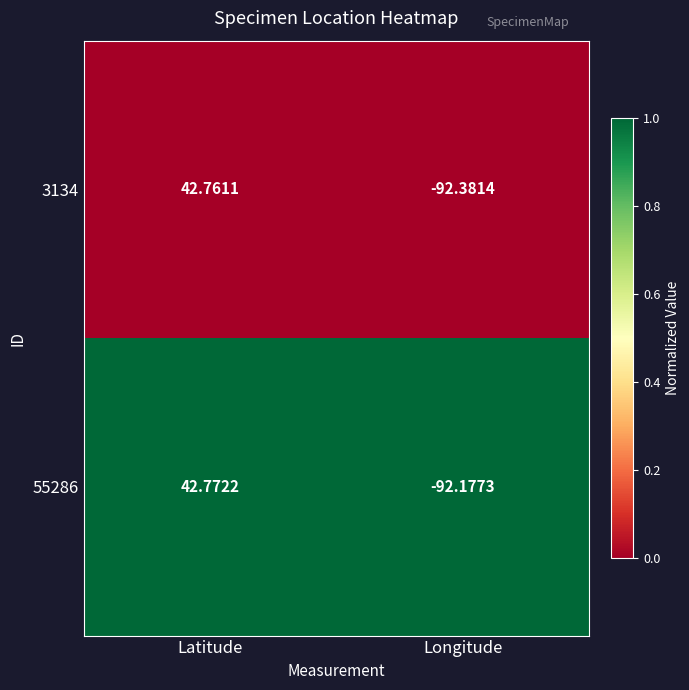

Where does the 3134 series first go above 42?

Latitude